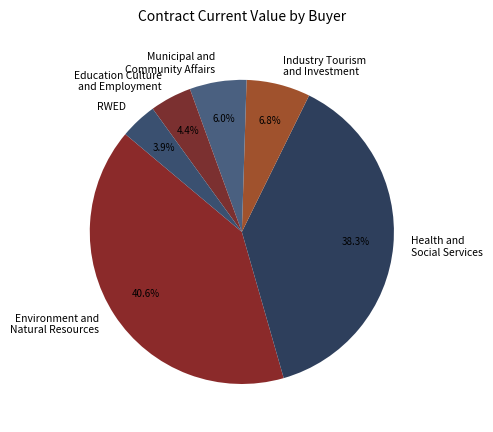

To the nearest percent, what is the average slice percentage?

17%